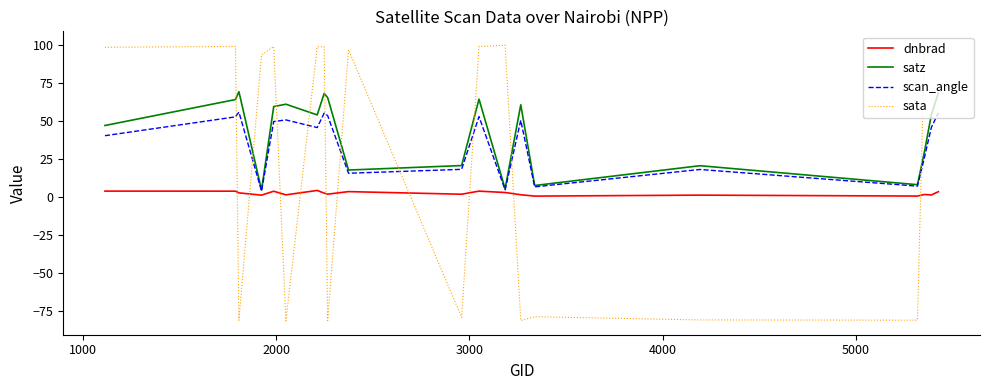

Which series has the largest range (max minus min)?

sata